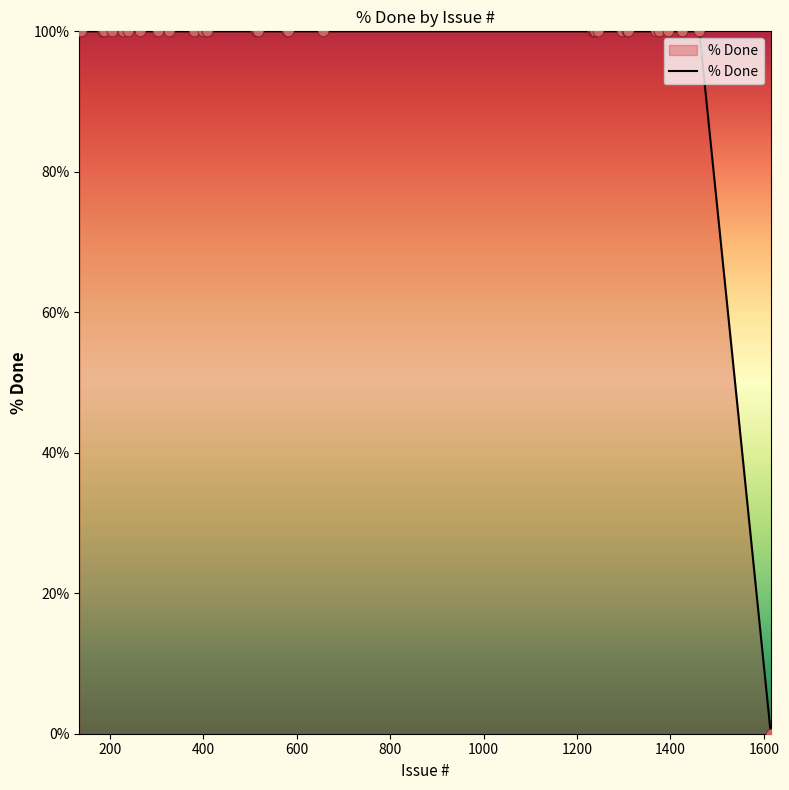

What is the maximum value shown in the chart?

100